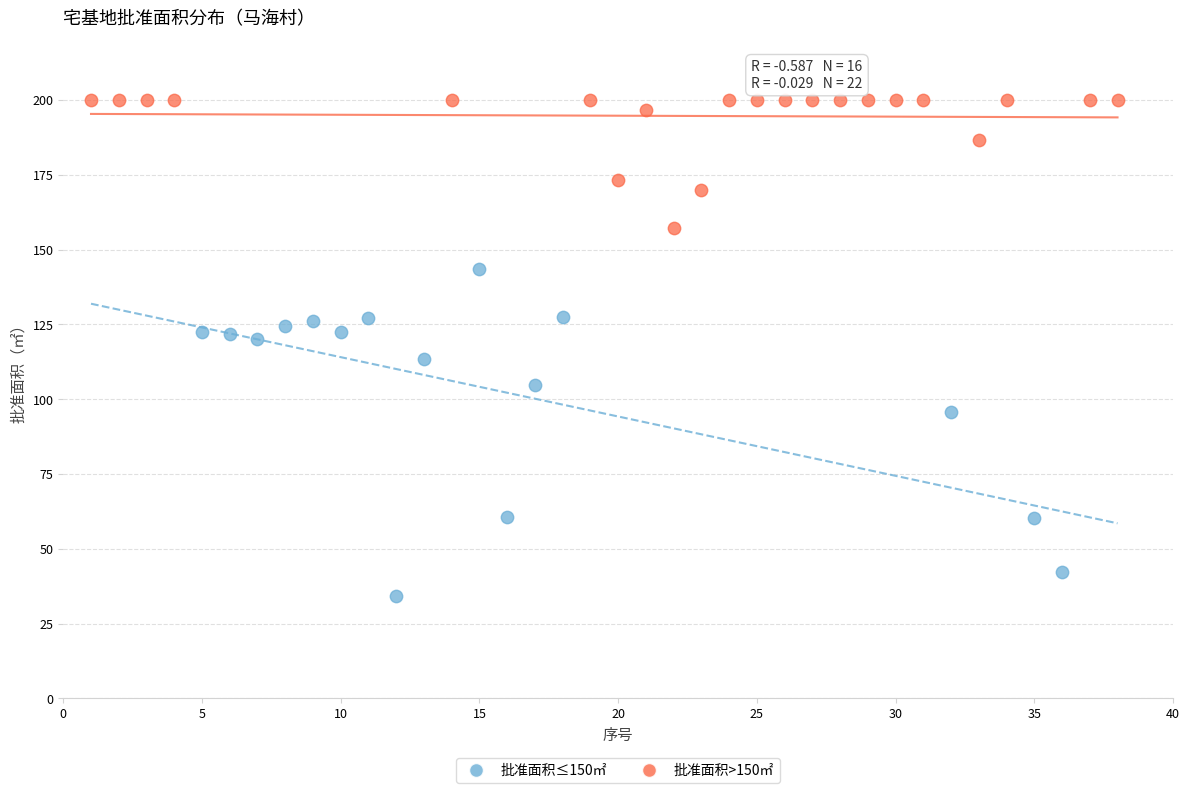

What are all the series names shown in the legend?

批准面积≤150㎡, 批准面积>150㎡